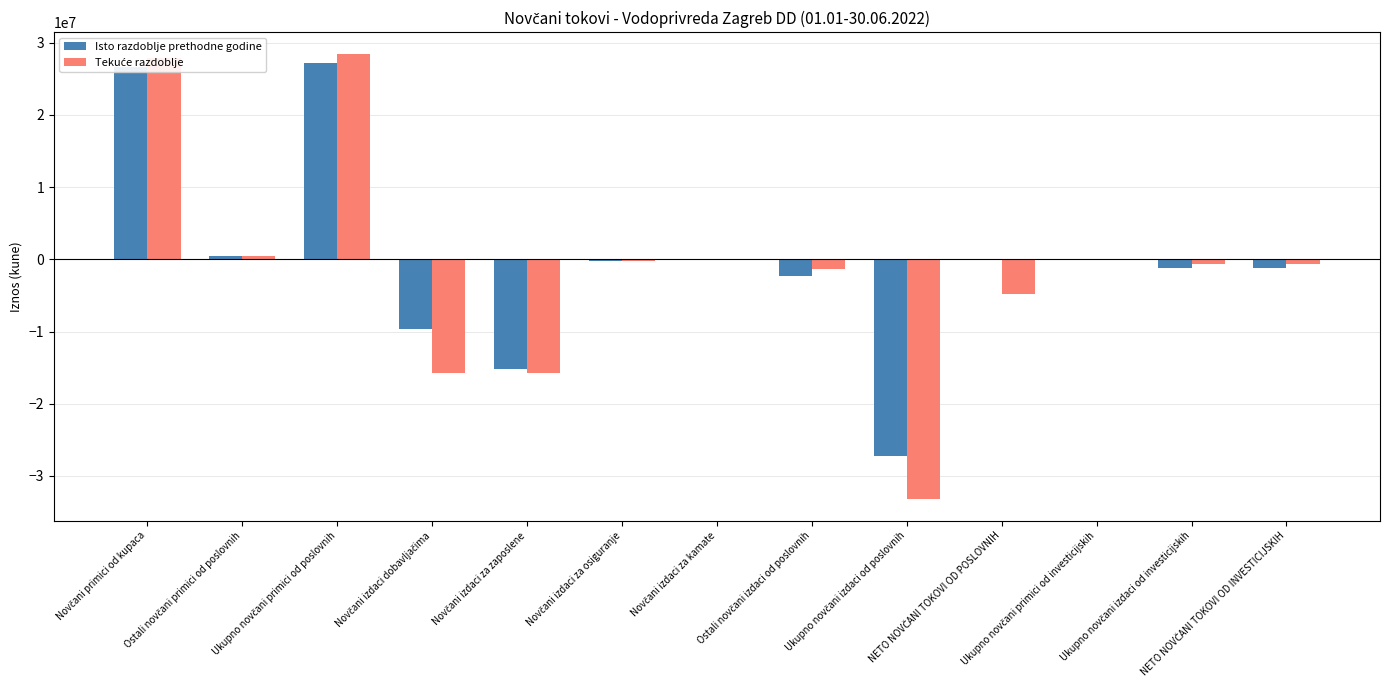

What is the sum of all Isto razdoblje prethodne godine values?

-2670687